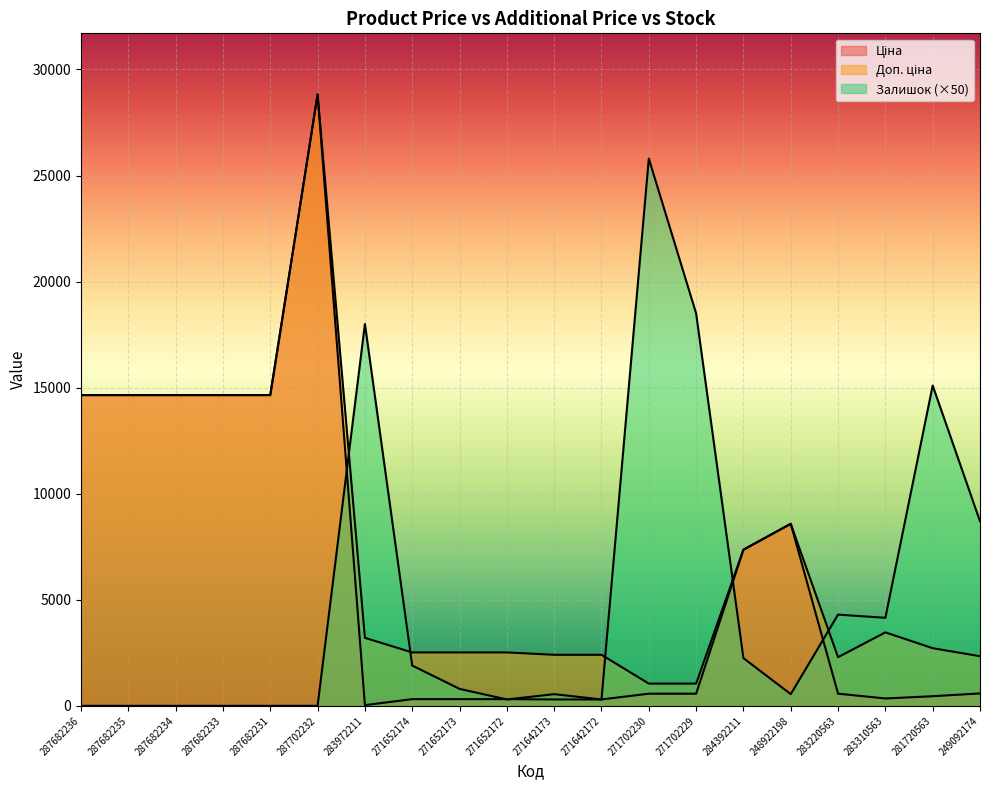

Which has a higher value, 287702232 or 287682231?

287702232